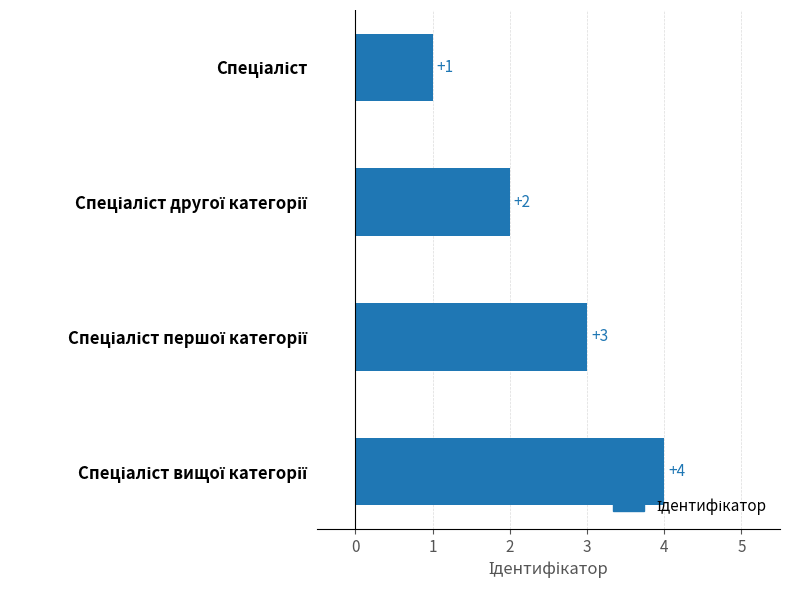

What is the difference between the maximum and minimum values?

3